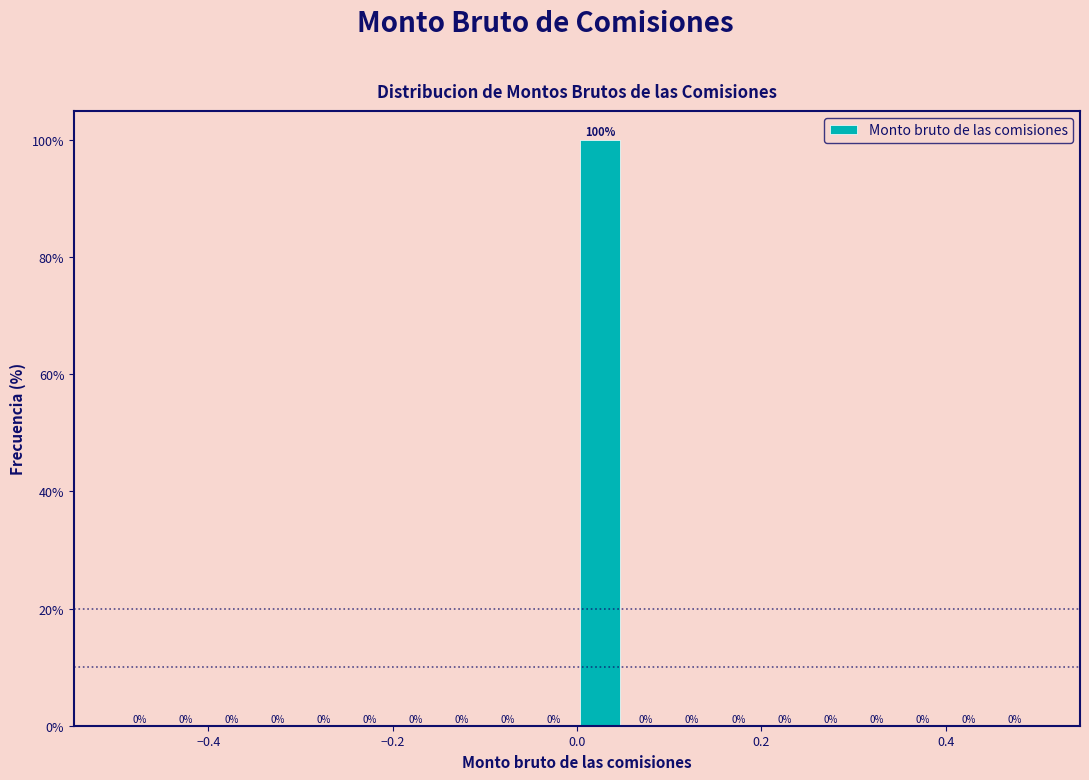

Read against the x-axis, roughly where is the centre of the tallest bar?

0.02